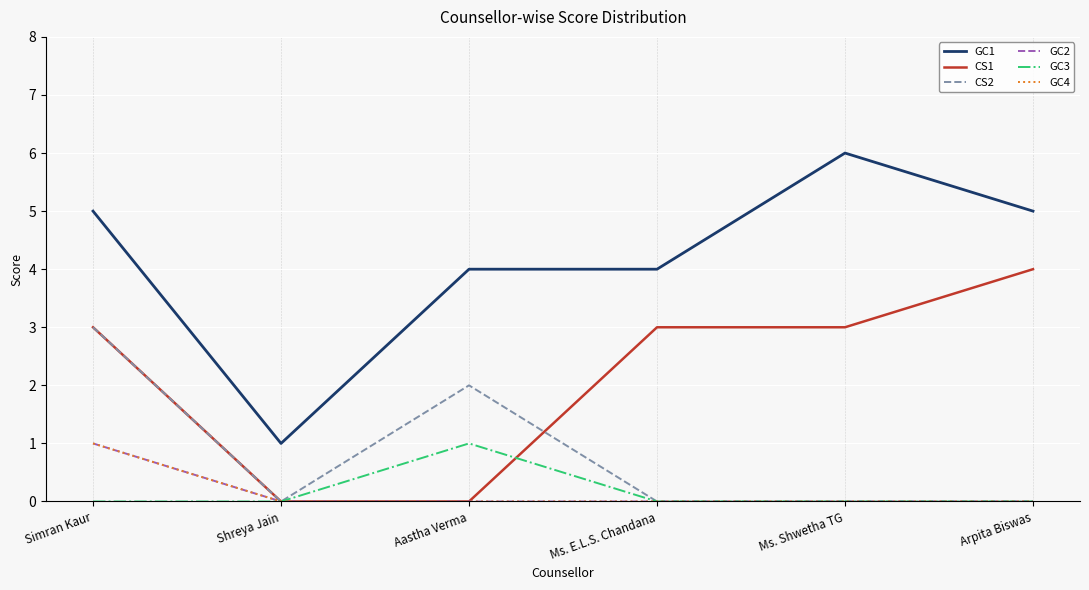

Does the chart have visible grid lines?

Yes